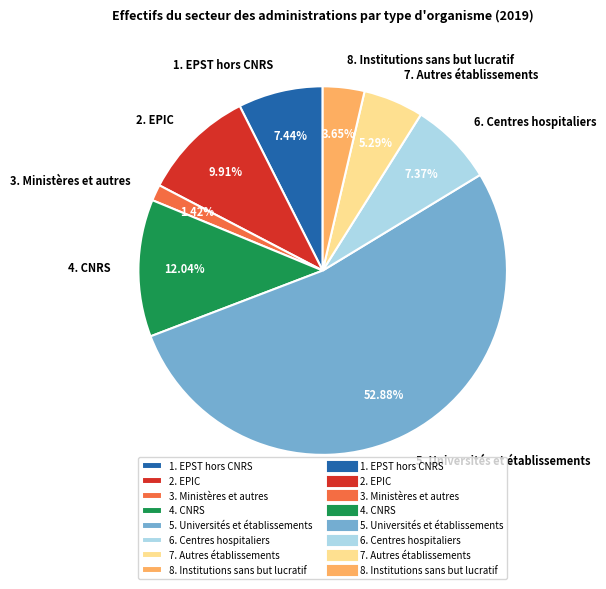

Which slice is the smallest?

3. Ministères et autres